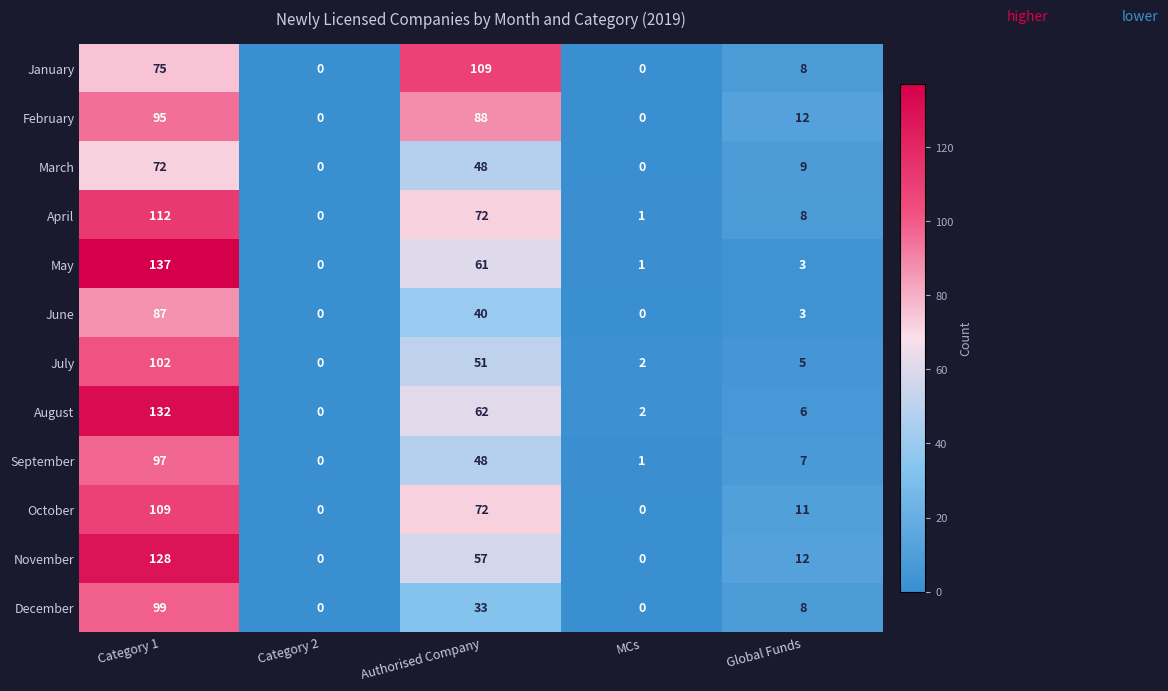

At Category 1, list the series in order from smallest to largest.

March, January, June, February, September, December, July, October, April, November, August, May